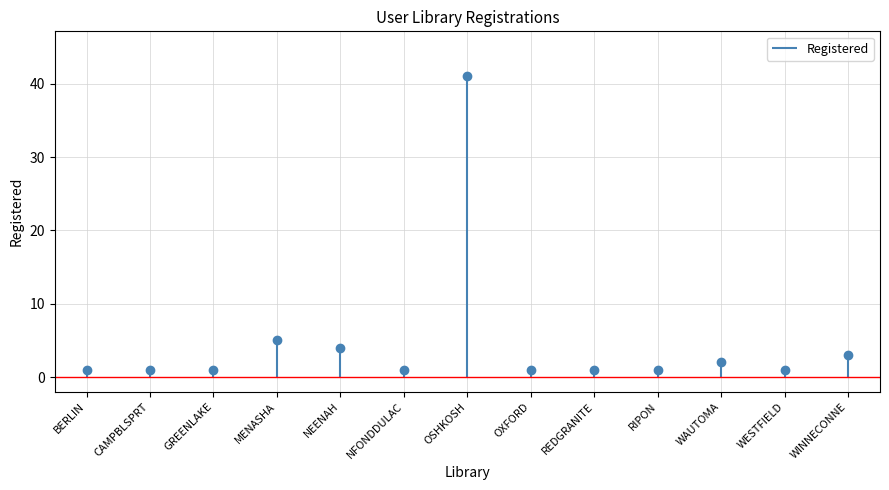

Between WAUTOMA and NEENAH, which is larger?

NEENAH